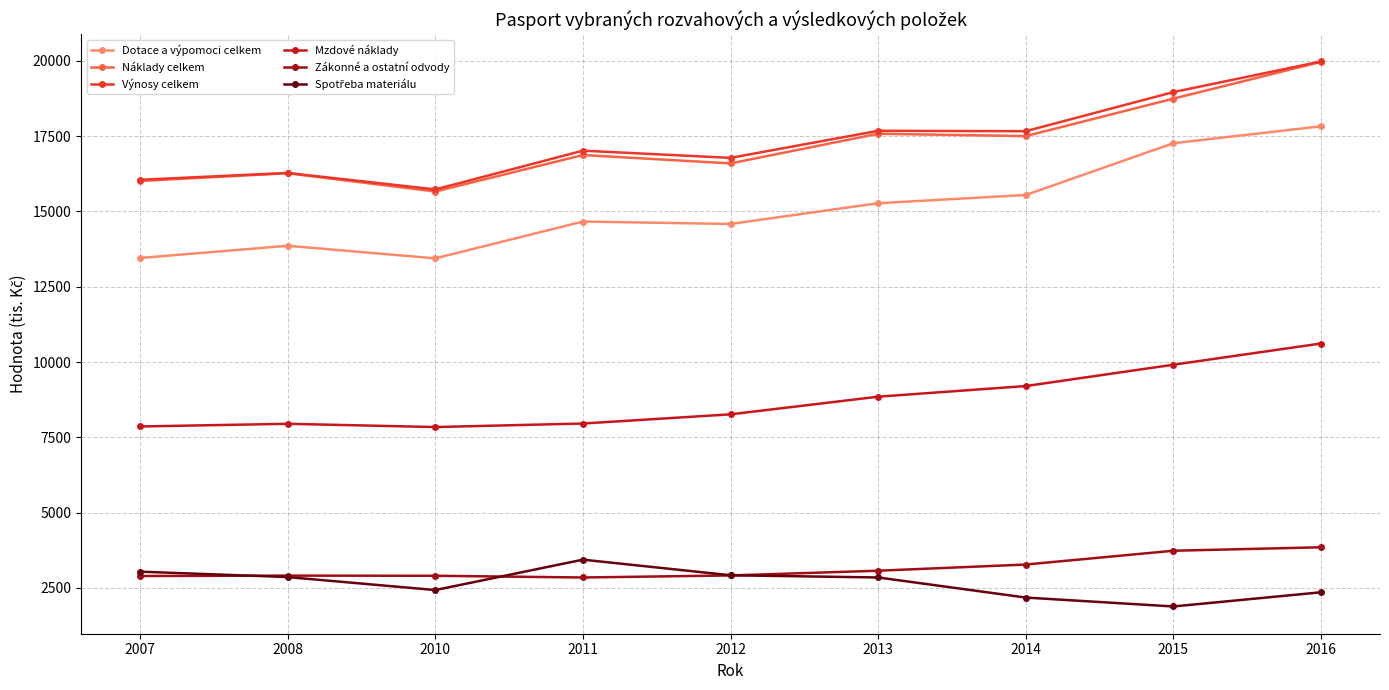

Which series changed the most between 2007 and 2011?

Dotace a výpomoci celkem